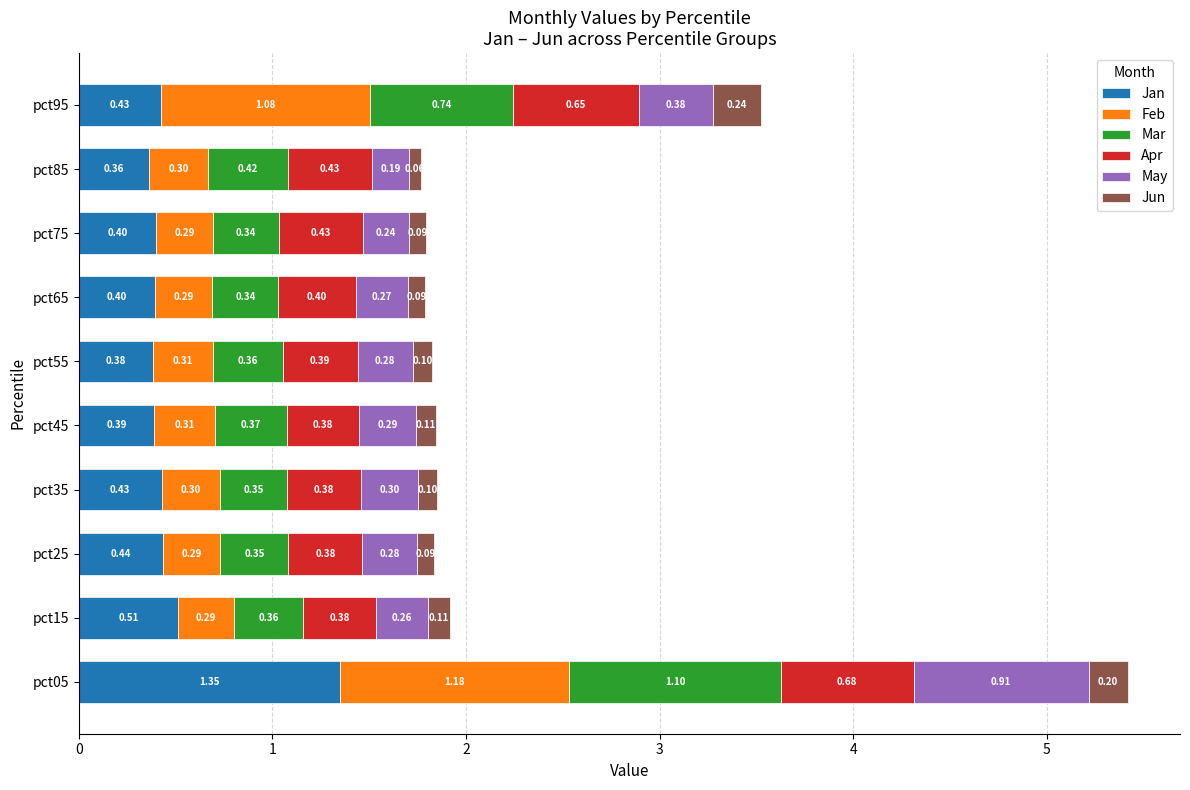

What is the total value across all series at pct65?

1.8